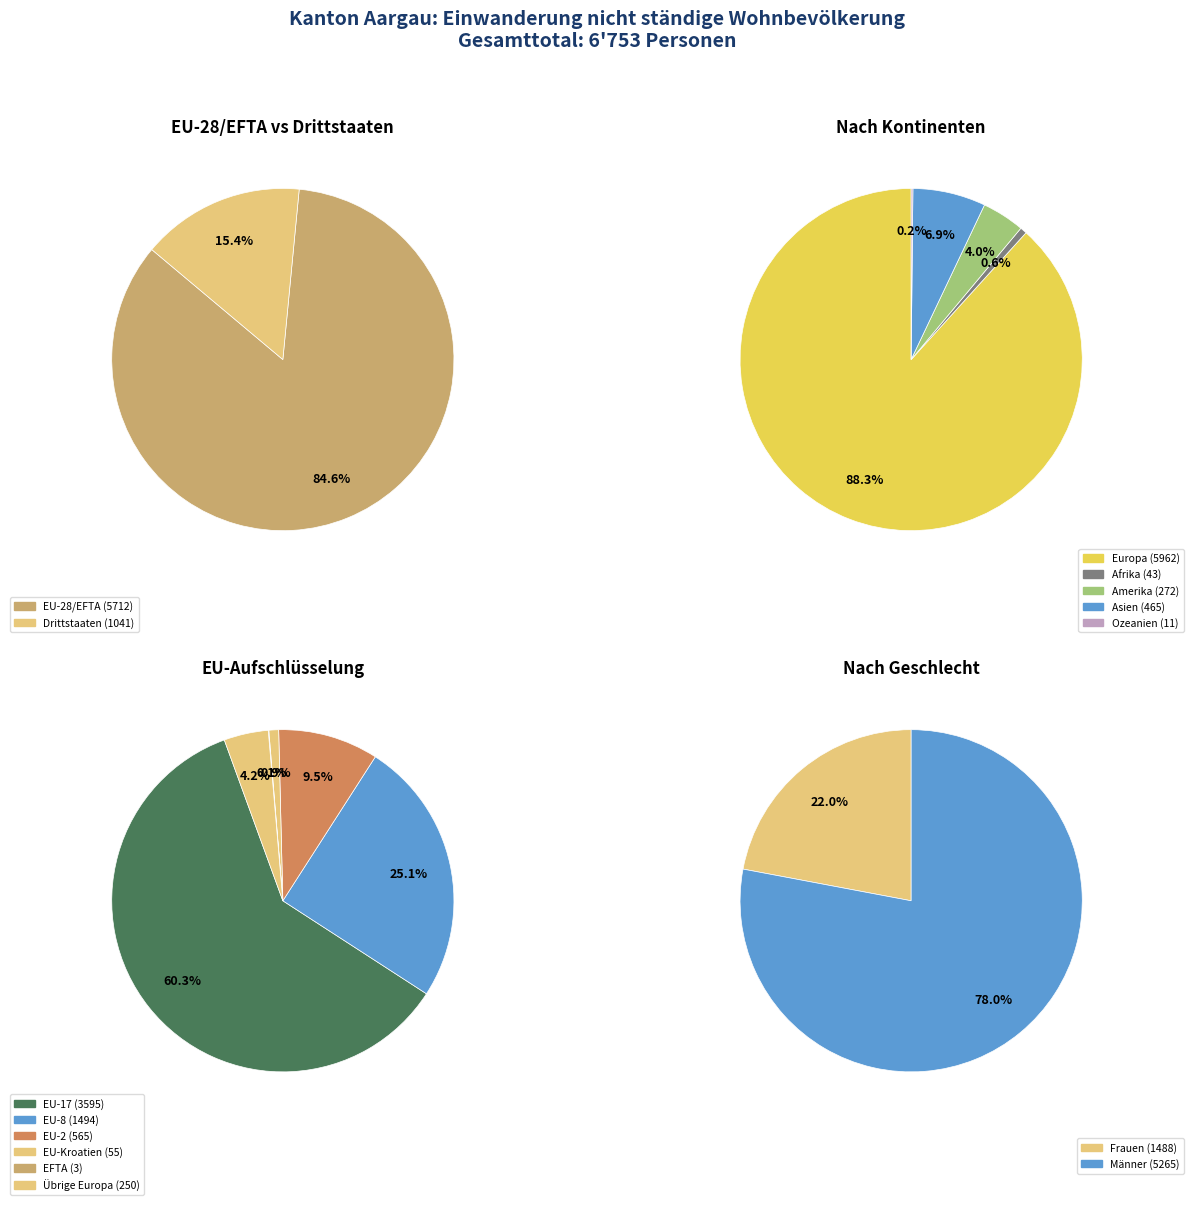

Which category has the smallest portion of the pie?

Drittstaaten